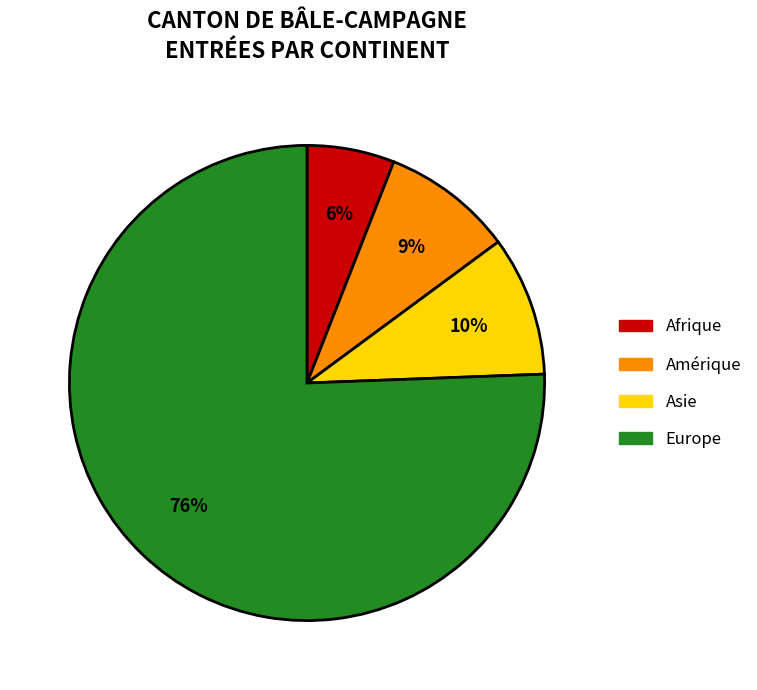

Does any single category account for the majority?

Yes